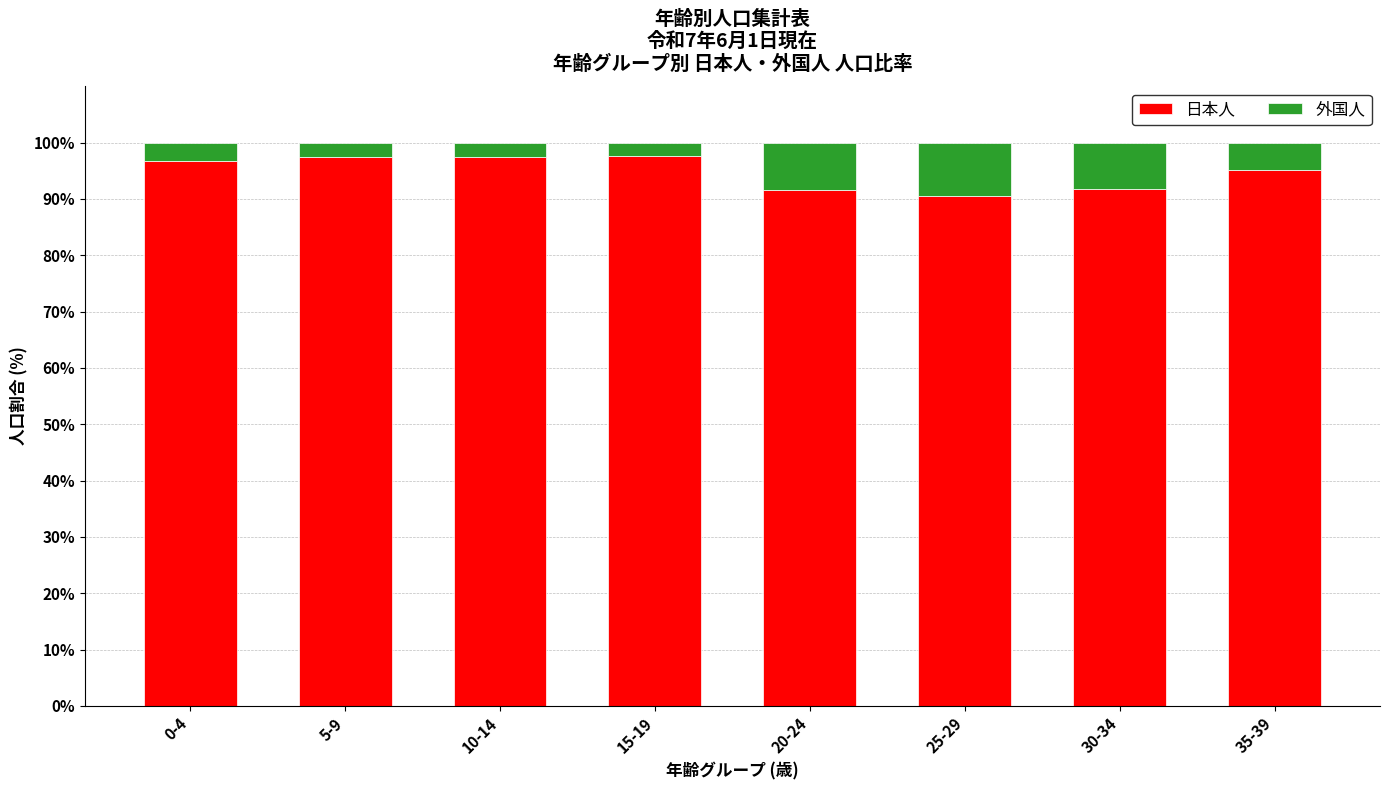

How many bars are there in total?

8